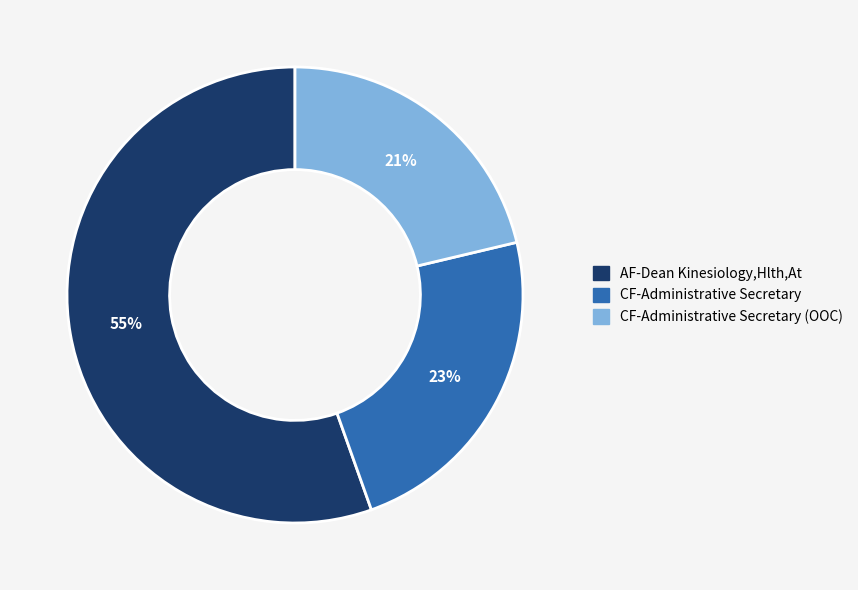

Is there any slice that represents more than half of the pie?

Yes